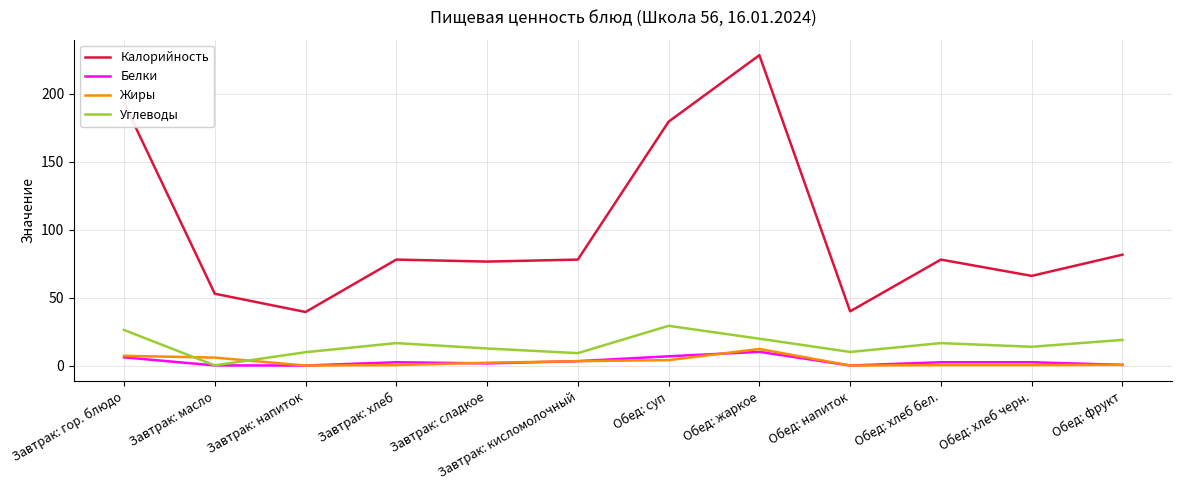

Which category has the highest value across all series?

Обед: жаркое